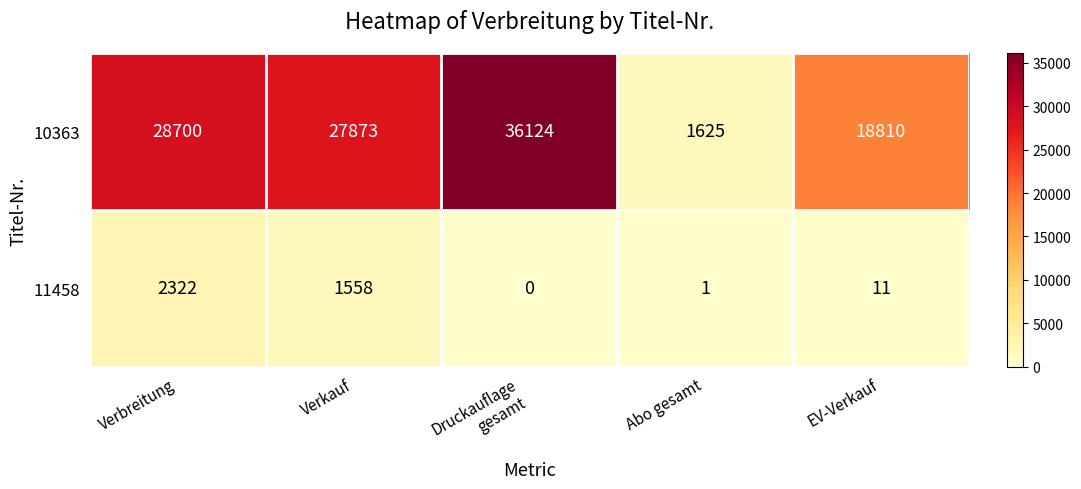

What is the spread (max minus min) of values at EV-Verkauf?

18799